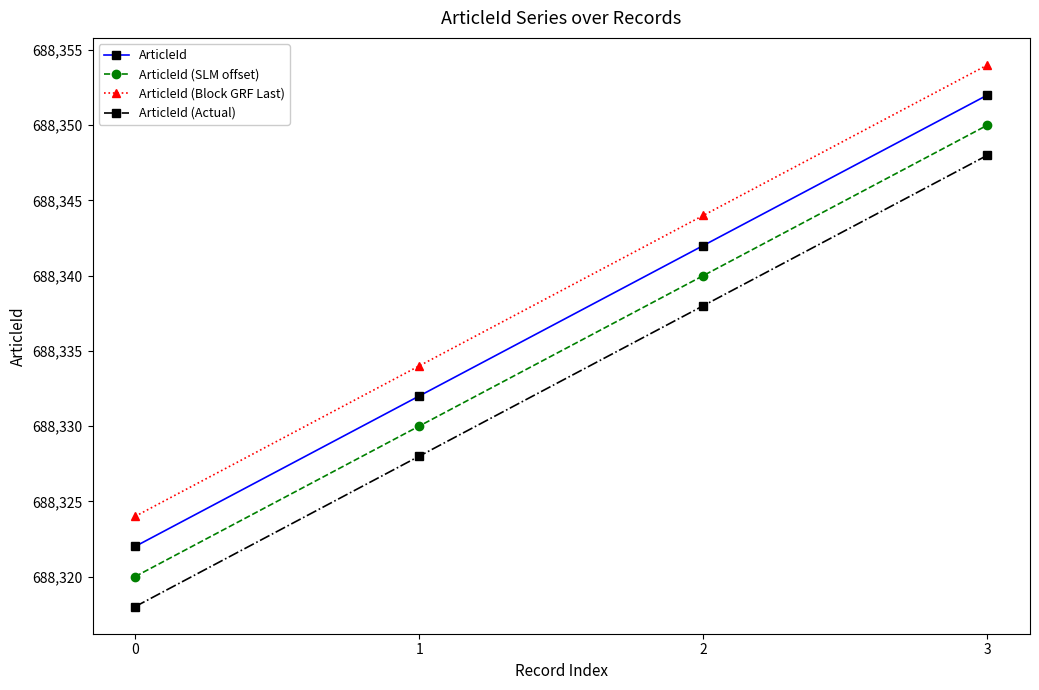

True or false: ArticleId (Block GRF Last) and ArticleId (SLM offset) cross at least once.

False